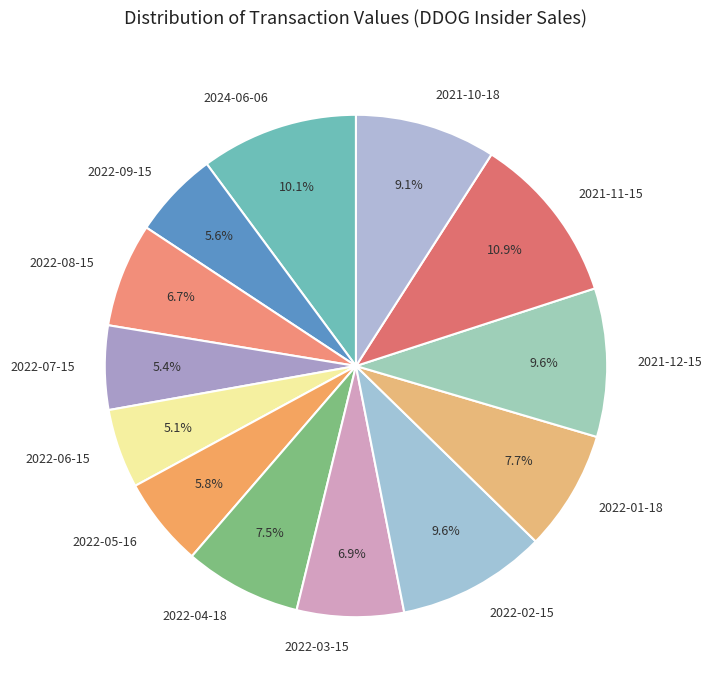

Which has a higher value, 2022-09-15 or 2022-04-18?

2022-04-18